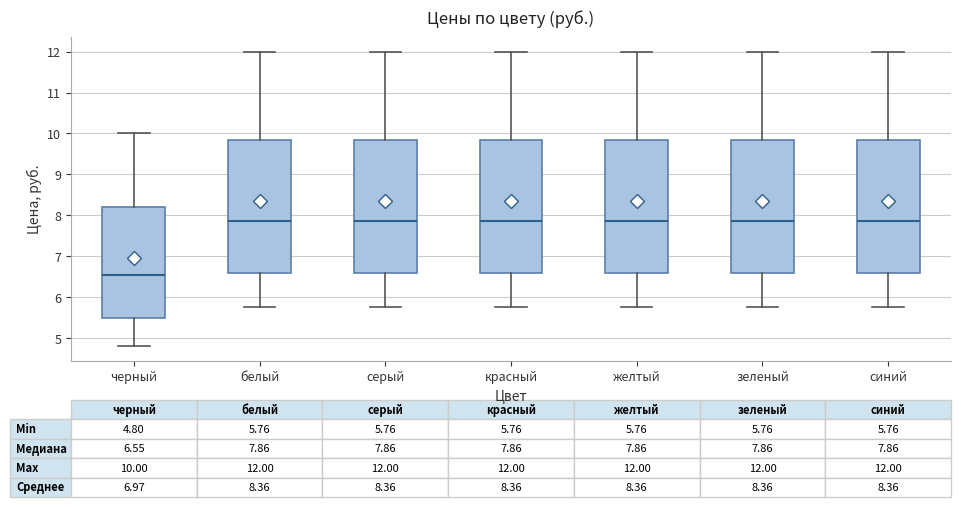

Which box has the lowest median line?

черный